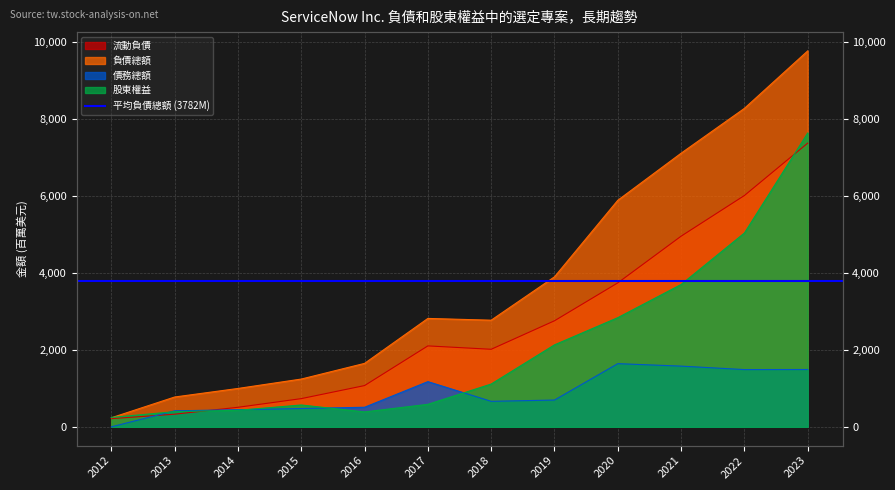

Rank the categories by 債務總額 value from highest to lowest.

2020, 2021, 2023, 2022, 2017, 2019, 2018, 2016, 2015, 2014, 2013, 2012